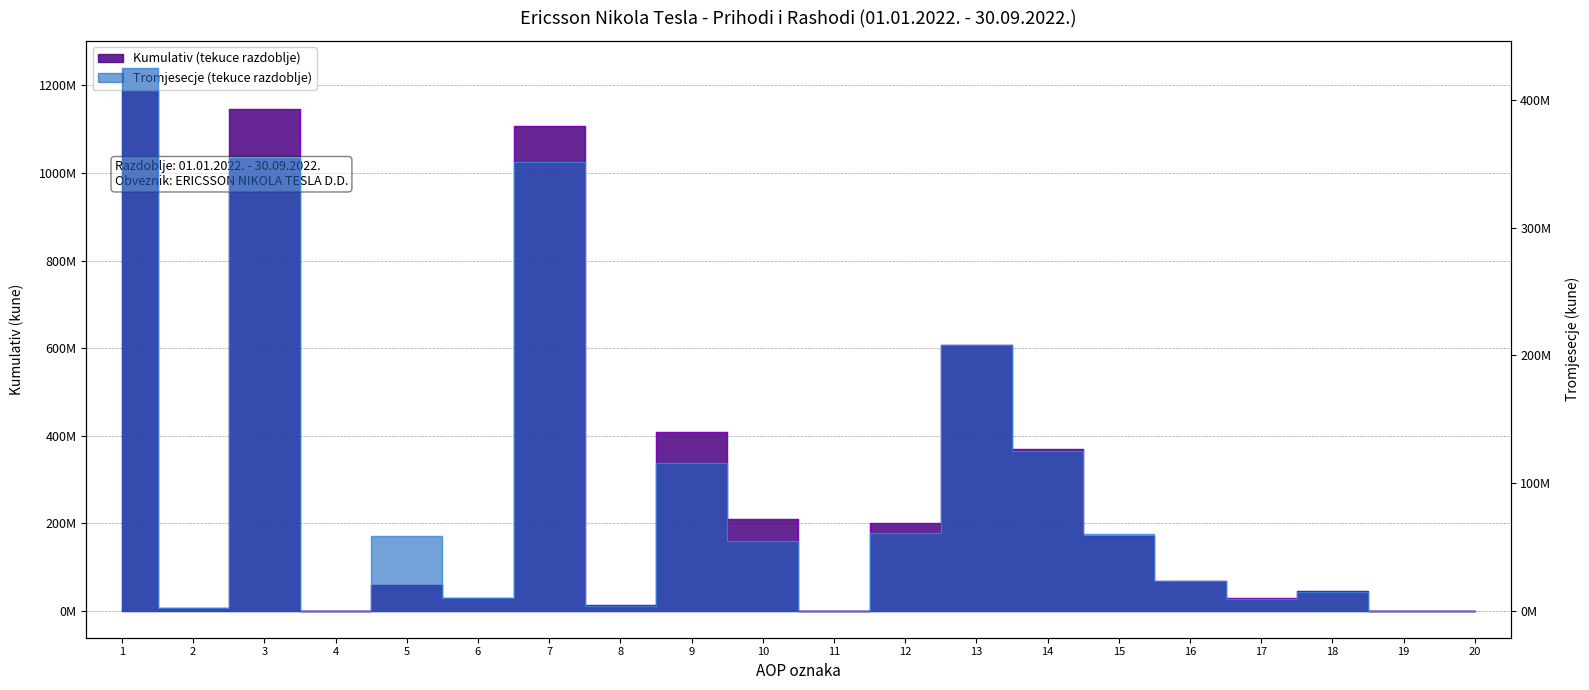

What is the approximate value of Kumulativ (tekuce razdoblje) at 17, to the nearest 10?

27968650